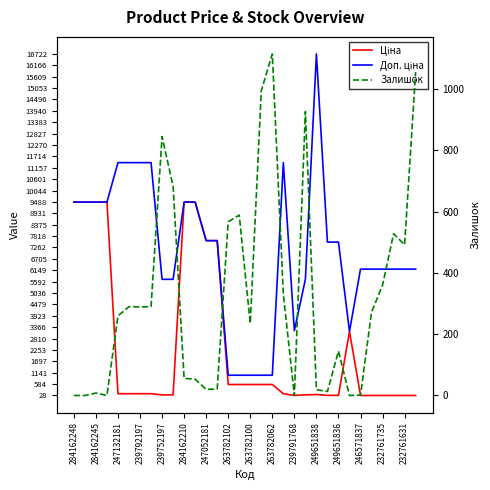

What is the value of the Ціна point at the 28th from the left?

27.6